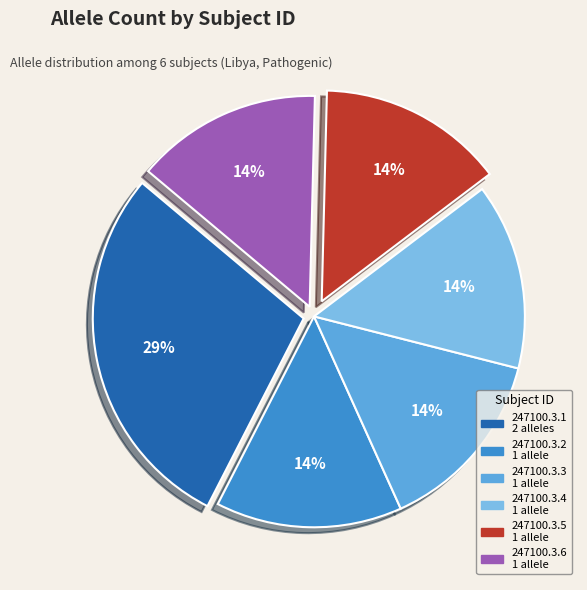

To the nearest percent, what percentage of the pie is 247100.3.1?

29%